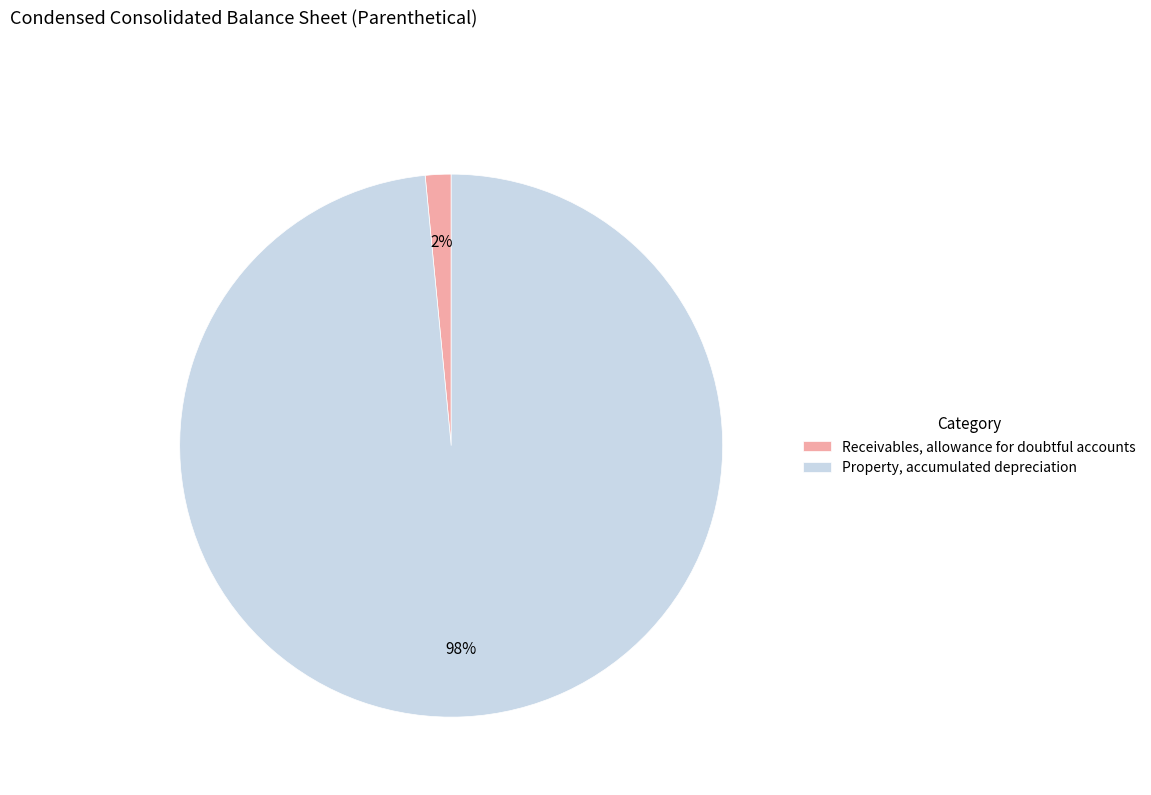

Combined, do Receivables, allowance for doubtful accounts and Property, accumulated depreciation account for over 50%?

Yes